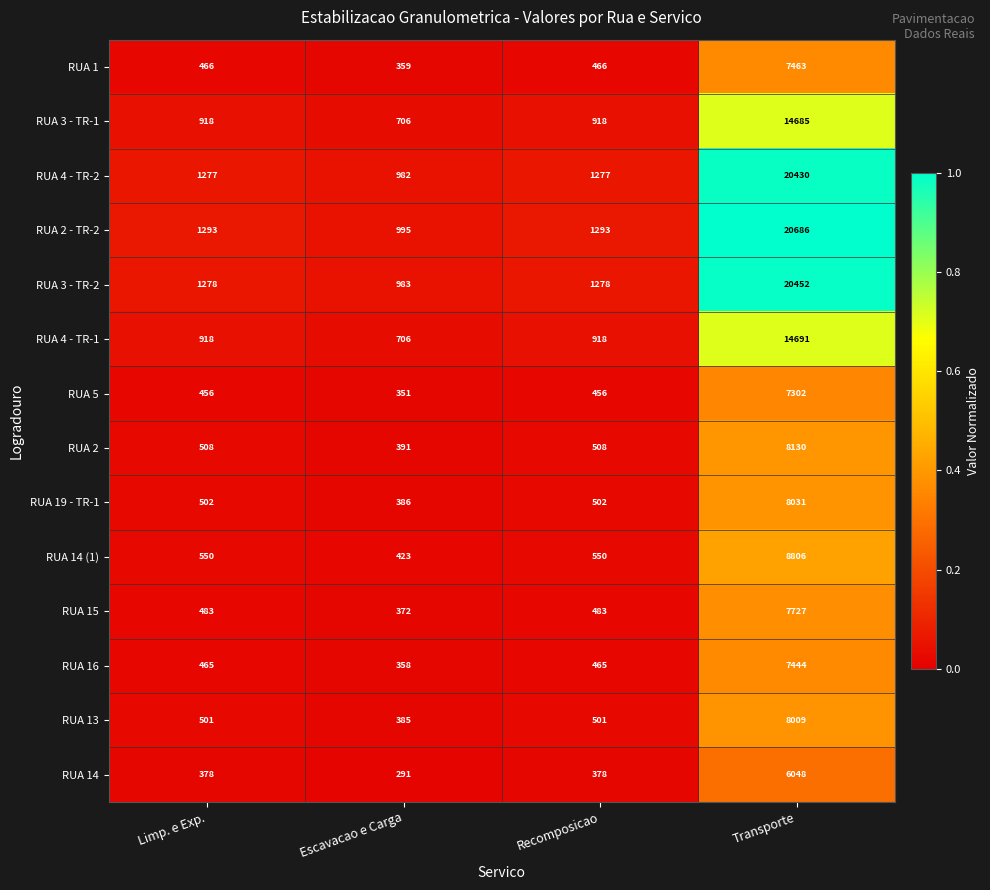

What is the maximum value shown in the chart?

20686